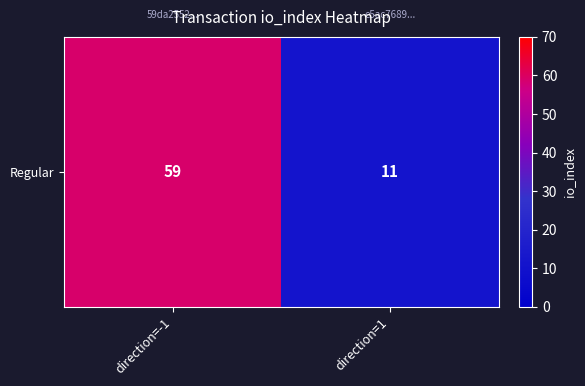

True or false: the data shows 59 at direction=-1.

True